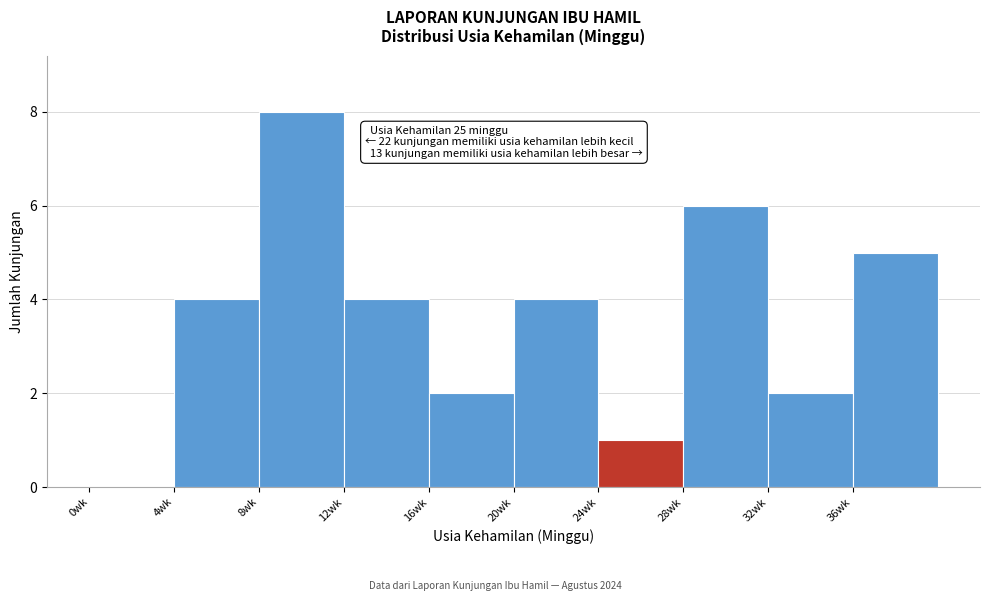

Over which range of the x-axis is the bar tallest?

8 to 12